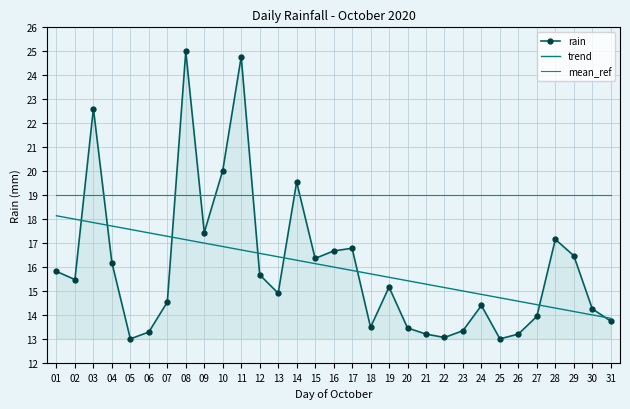

What is the sum of the mean_ref values at 19 and 18?

38.0